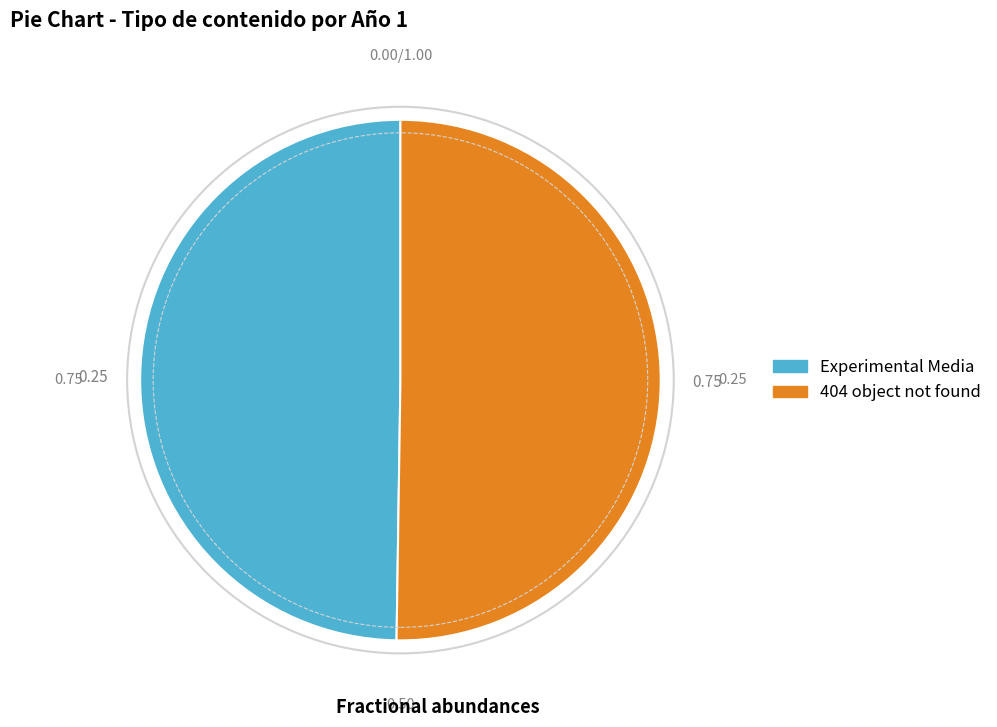

Do 404 object not found and Experimental Media together represent more than half of the pie?

Yes